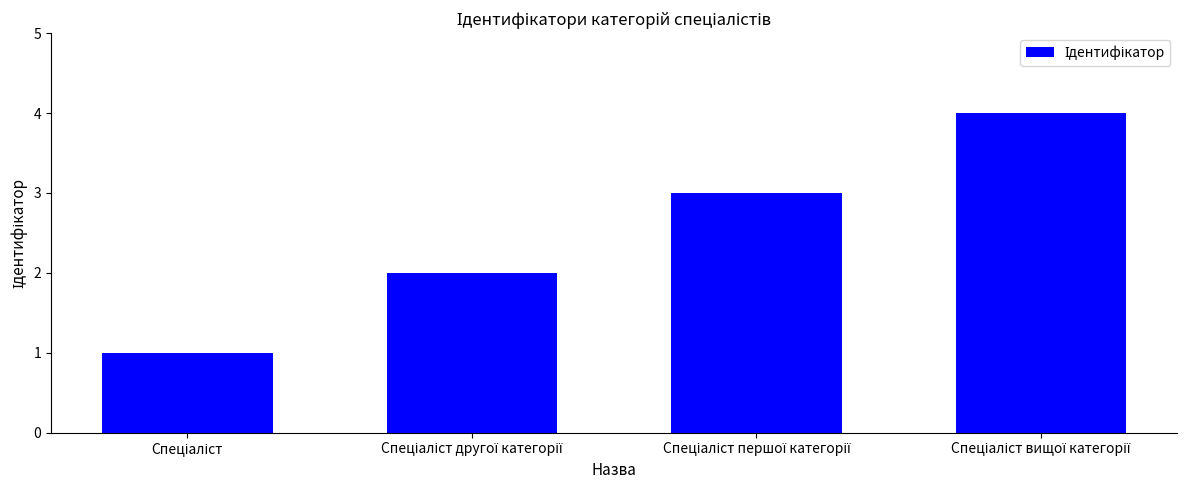

What is the difference between the maximum and minimum values?

3